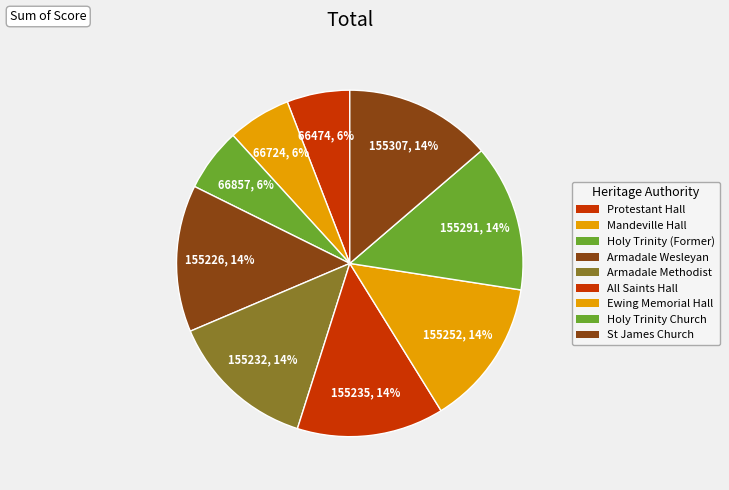

Which category has the biggest portion of the pie?

St James Church and Hall